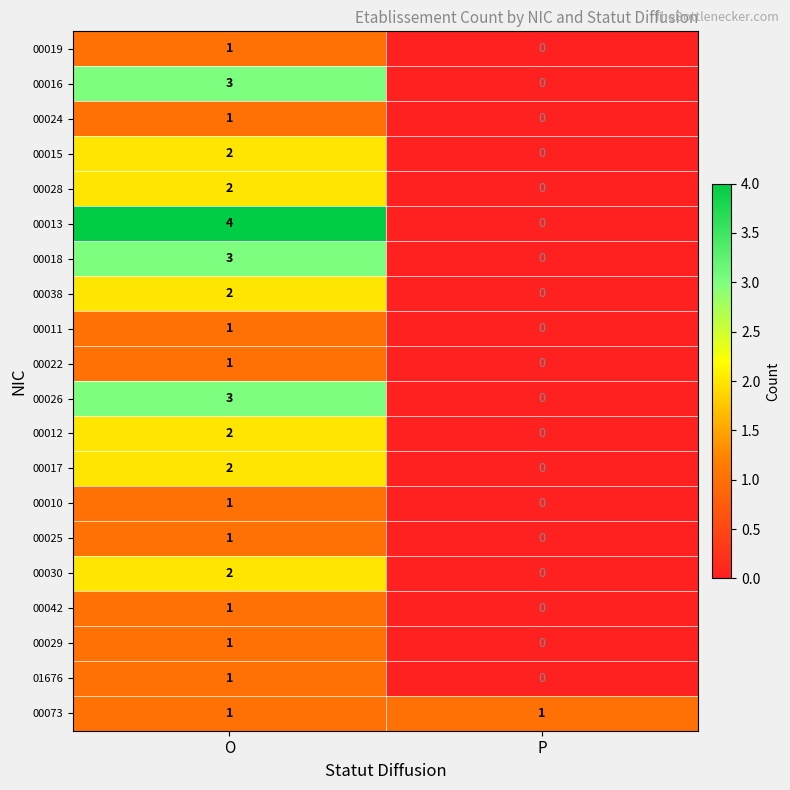

Between O and P, which series saw the biggest shift?

00013